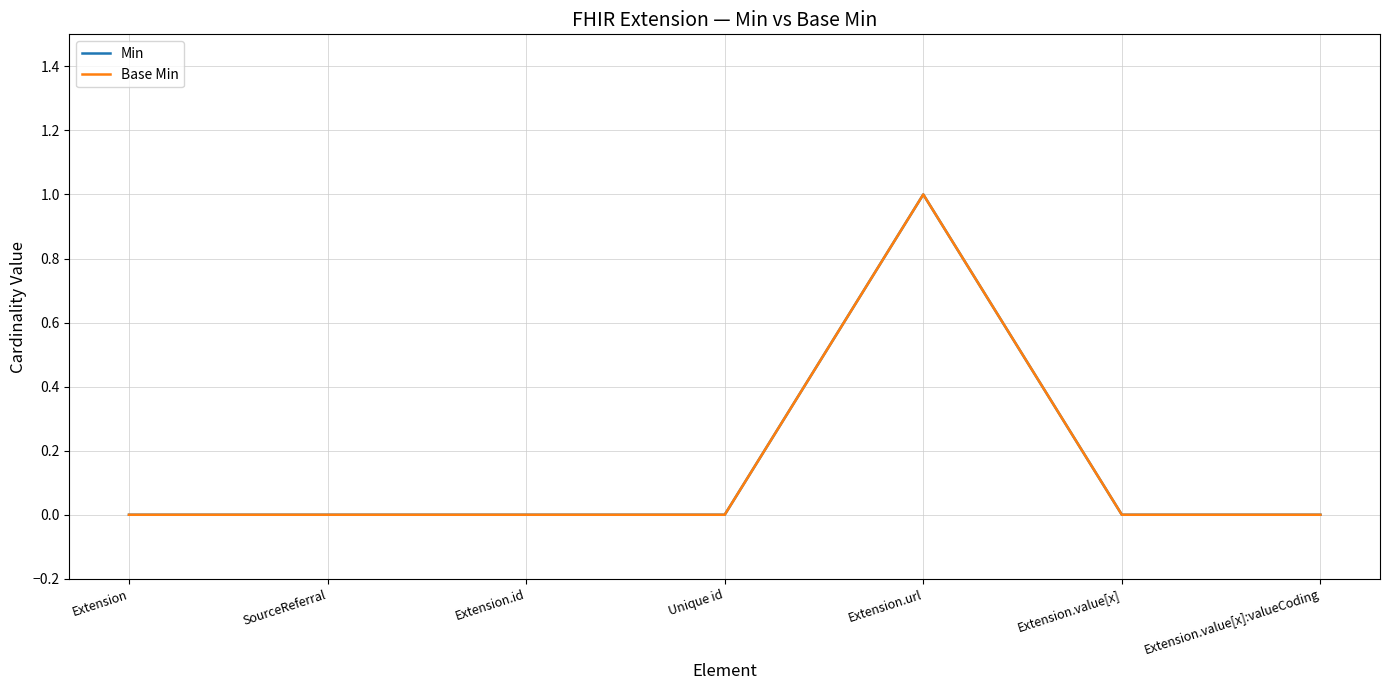

Does the chart display data point markers on the line(s)?

No